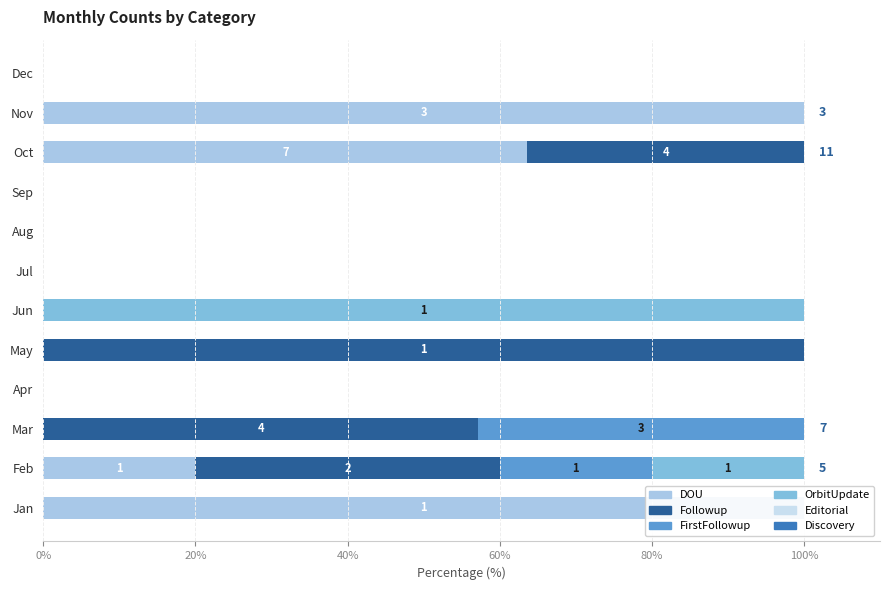

The FirstFollowup series shows 31.1 at Feb. True or false?

False